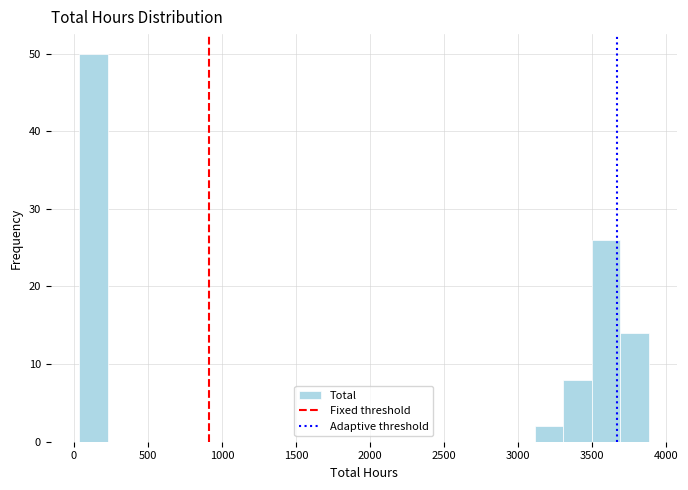

Around what value on the x-axis is the tallest bar? Give the approximate position of its centre, as read against the axis.

150